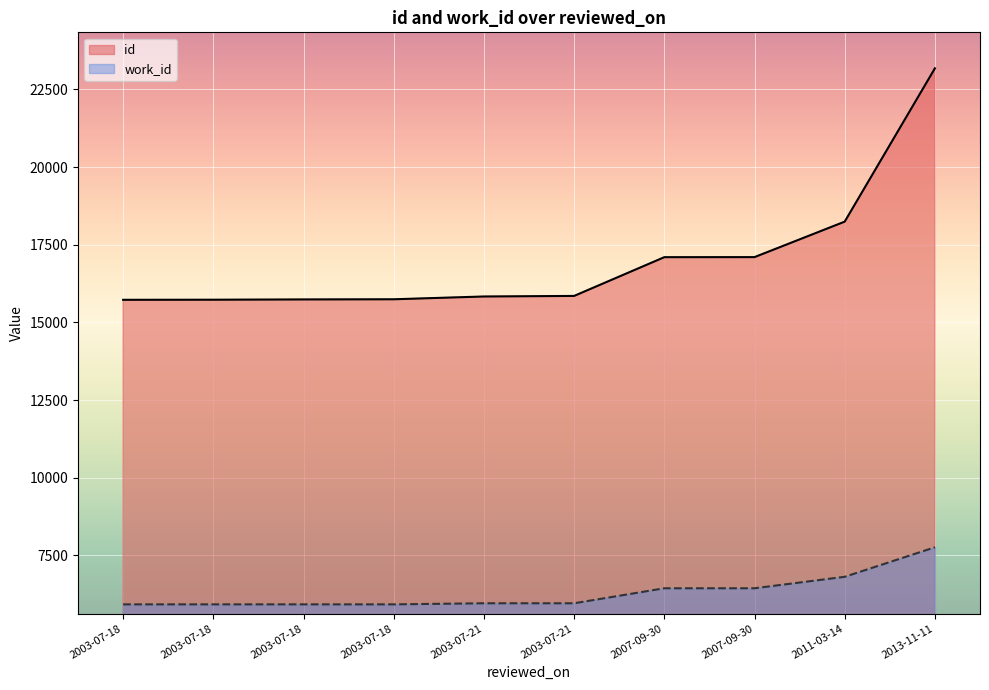

What is the total value across all series at 2007-09-30?

23542